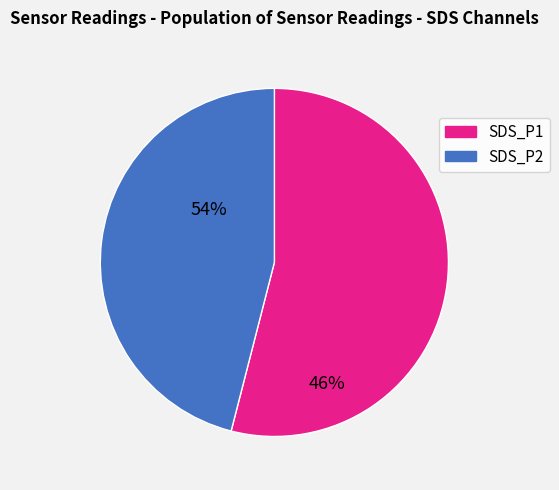

True or false: SDS_P1 accounts for 54% of the total.

True